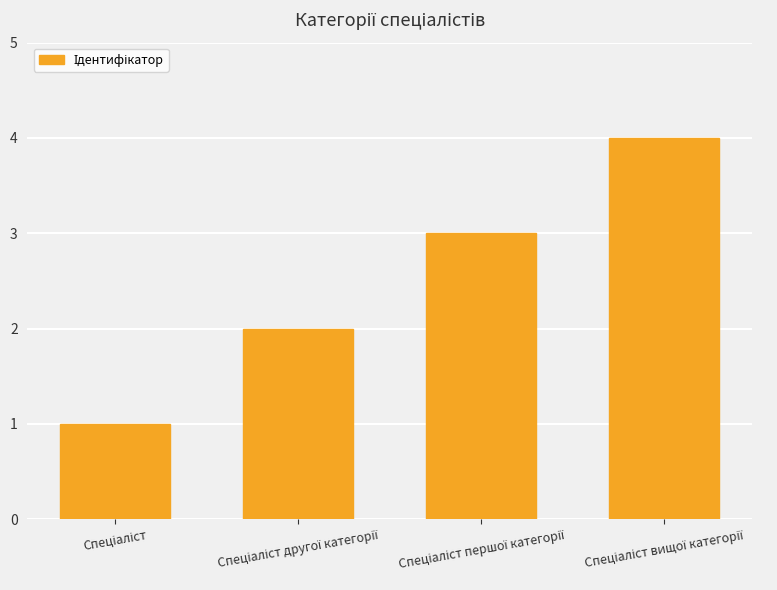

How many values are between 2 and 4?

3